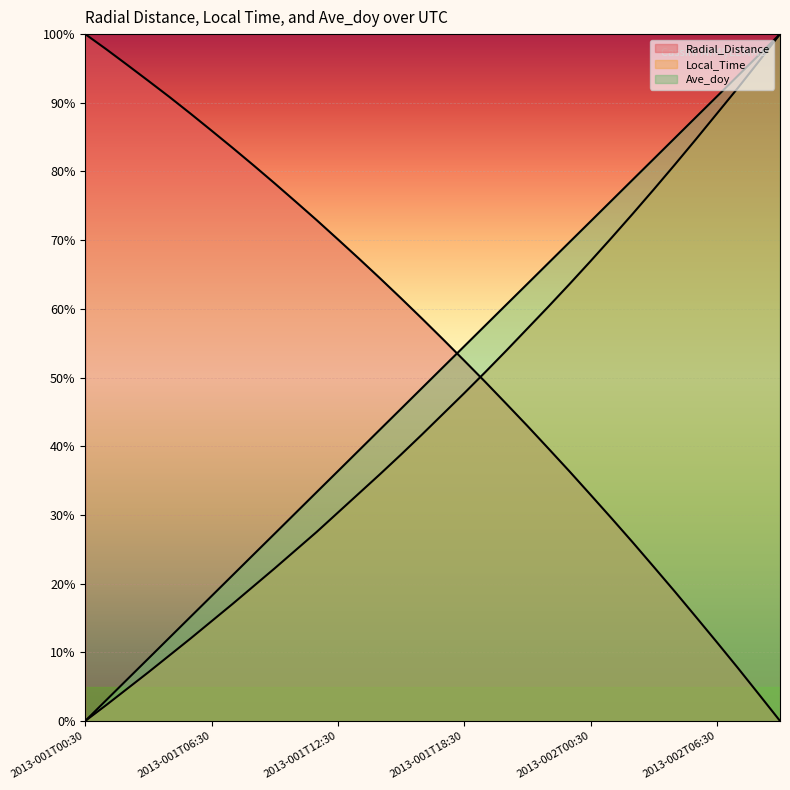

What position from the left is 2013-002T04:30?

29